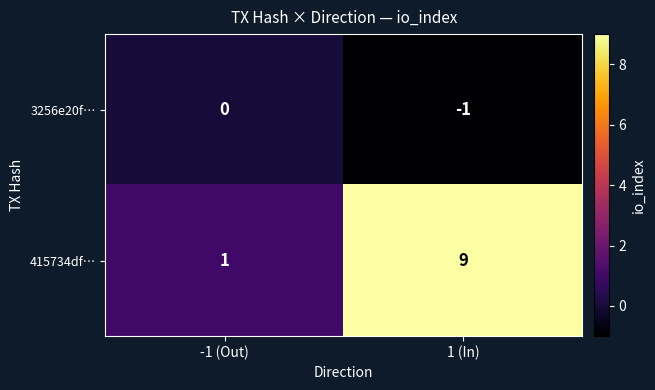

At how many categories does at least one series exceed 6?

1